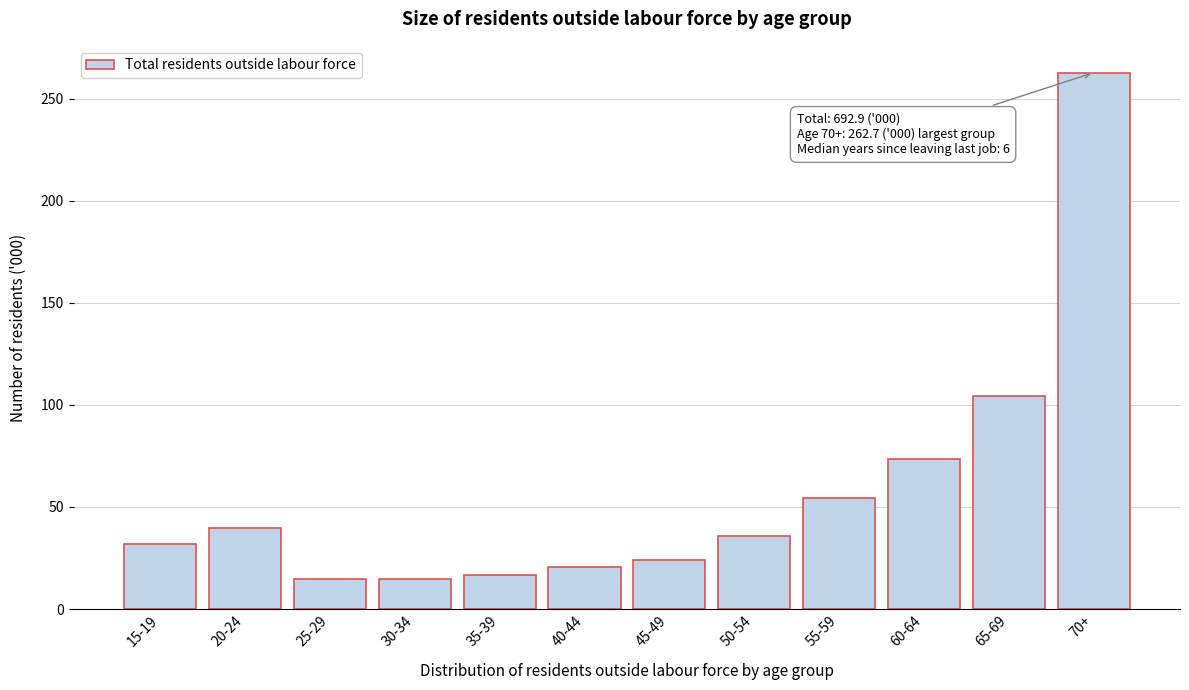

At which label is the value closest to 138?

65-69